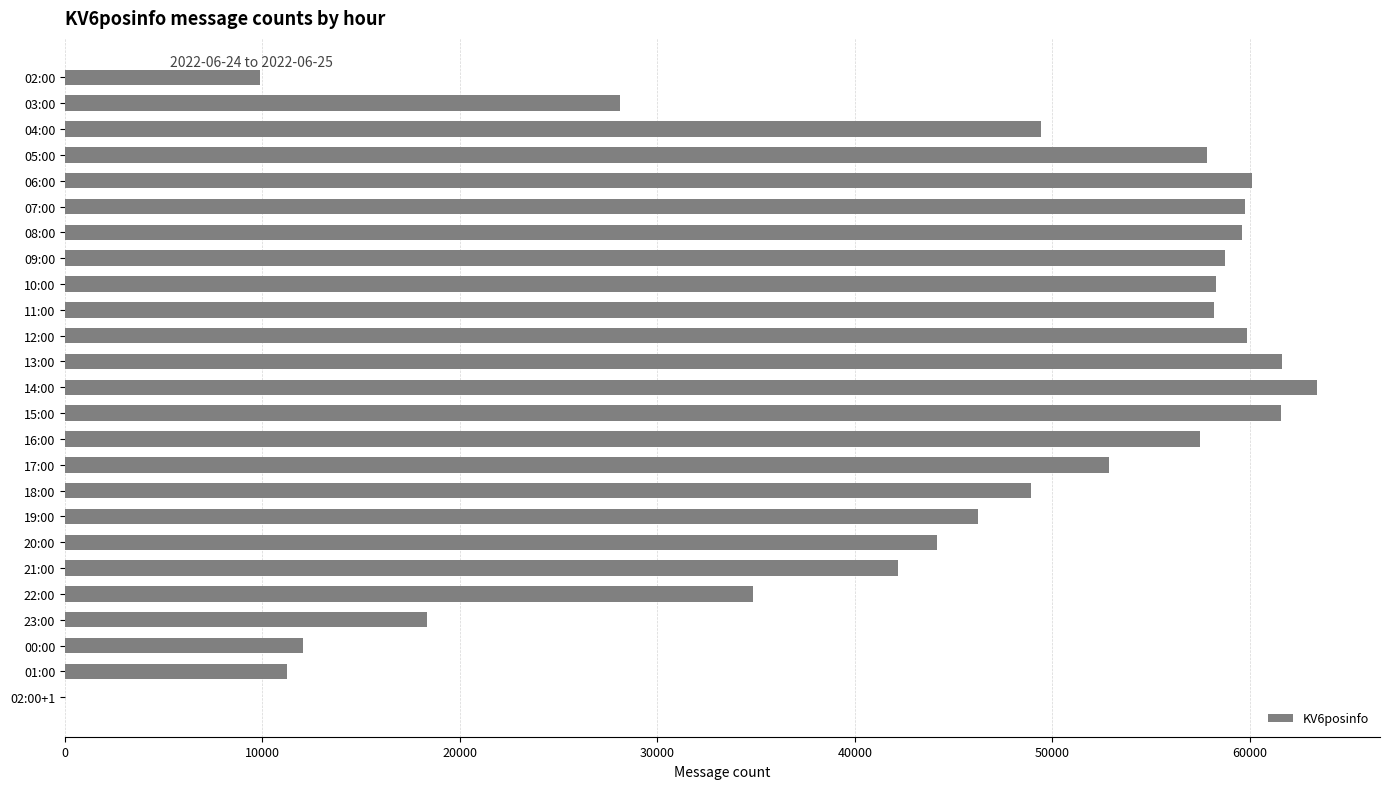

Are the bars horizontal?

Yes